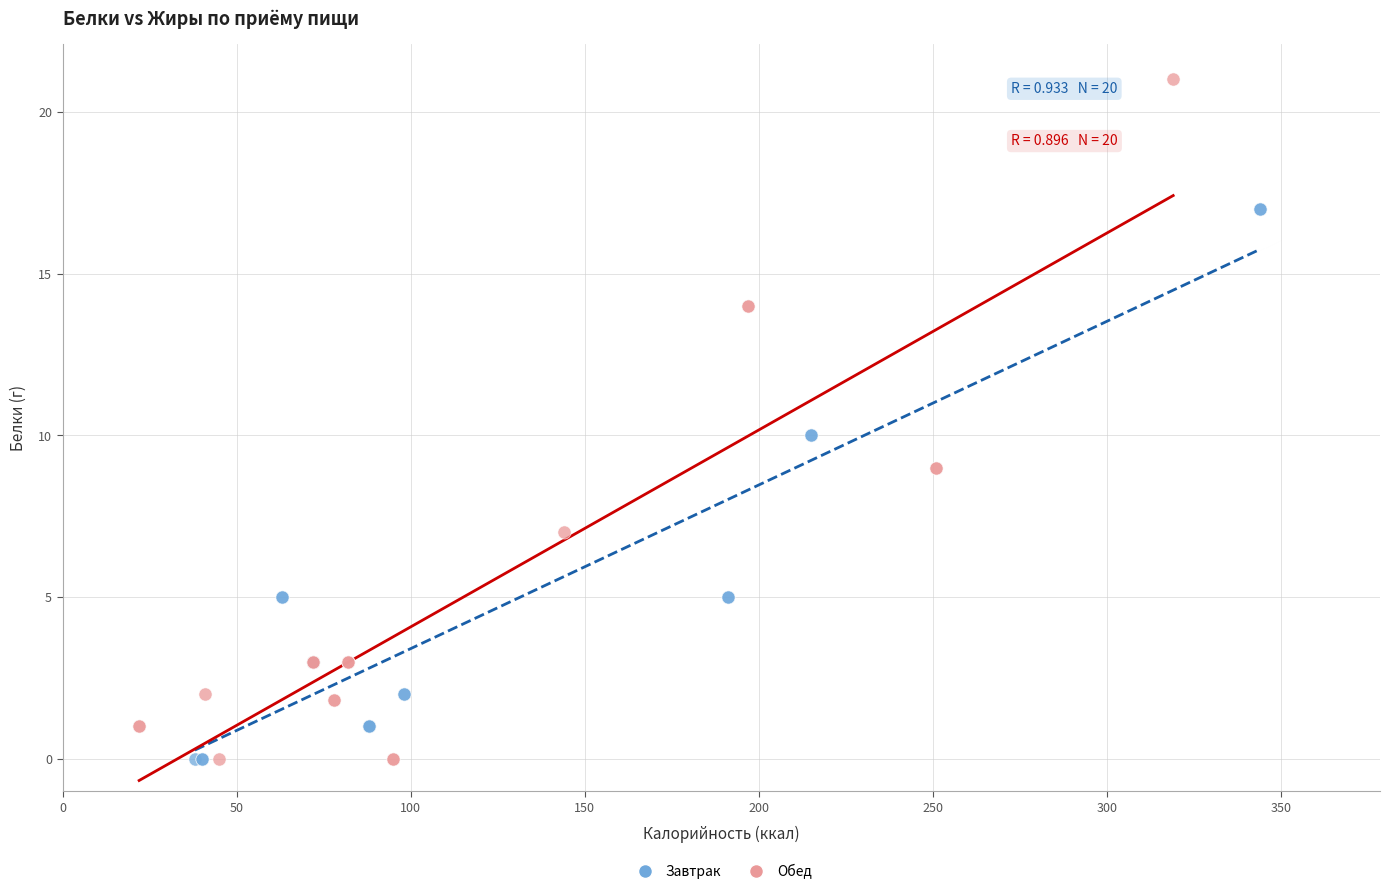

Which series has the largest Y range (max minus min)?

Обед